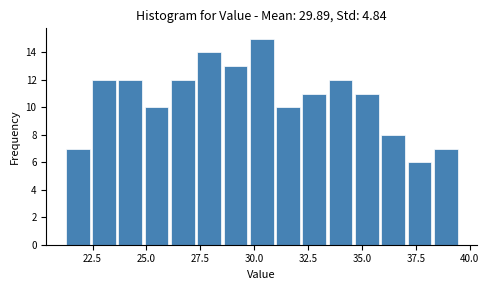

Around what value on the x-axis is the tallest bar? Give the approximate position of its centre, as read against the axis.

30.5